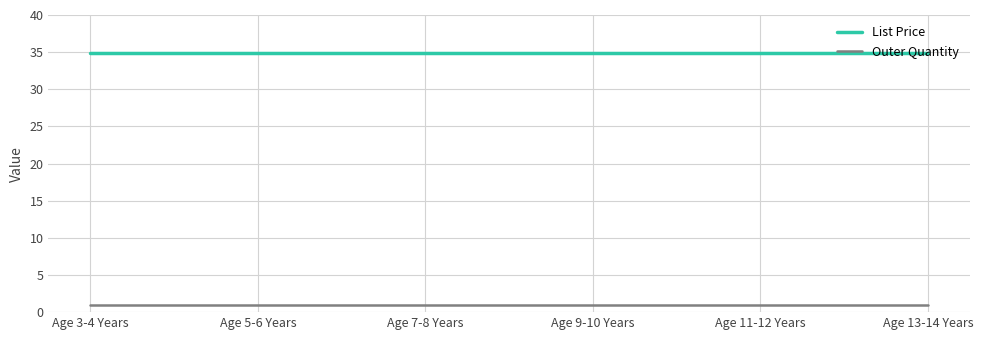

What is the minimum value shown in the chart?

1.0